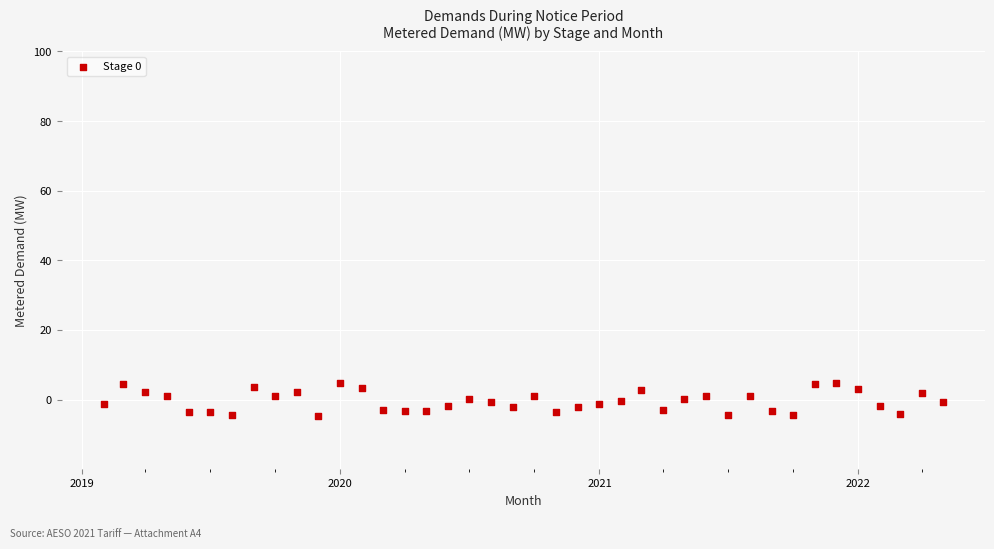

What is the range of Y values (max minus min)?

9.5